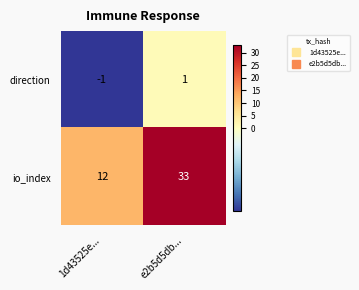

Between 1d43525e... and e2b5d5db..., which series saw the biggest shift?

io_index